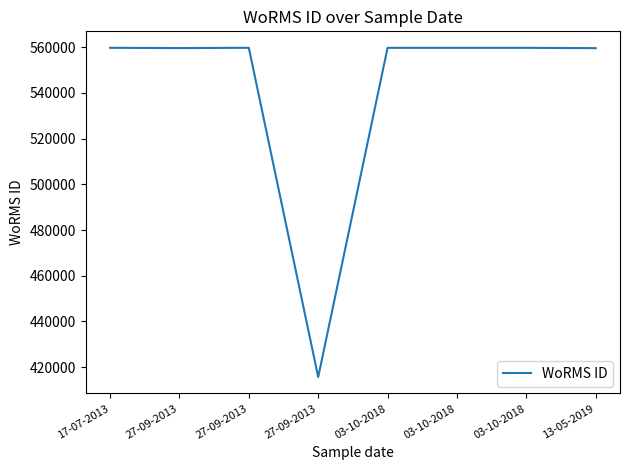

How many distinct data groups are displayed?

1